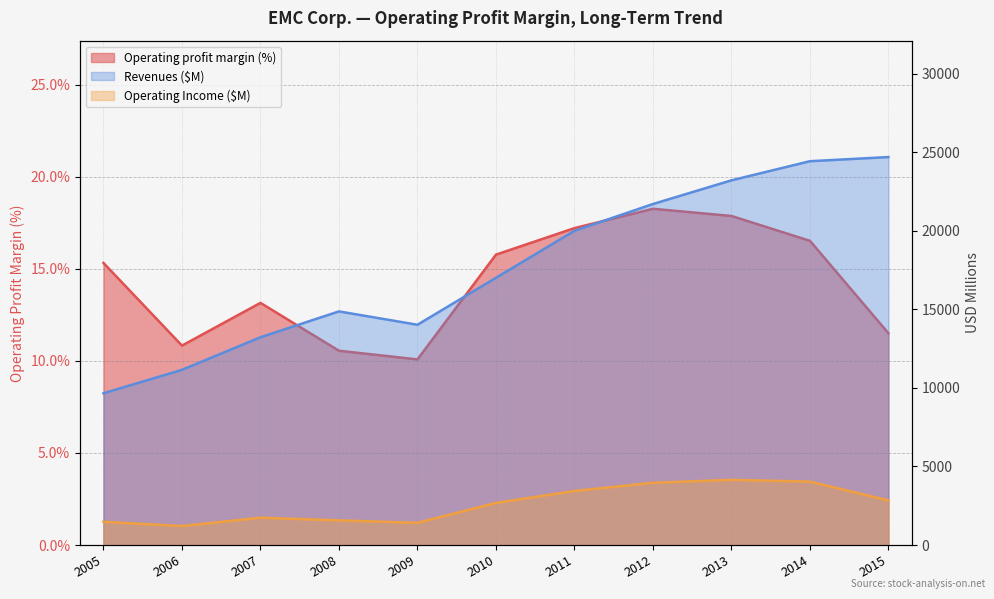

The value of Operating profit margin at 2005 is 24.7. True or false?

False